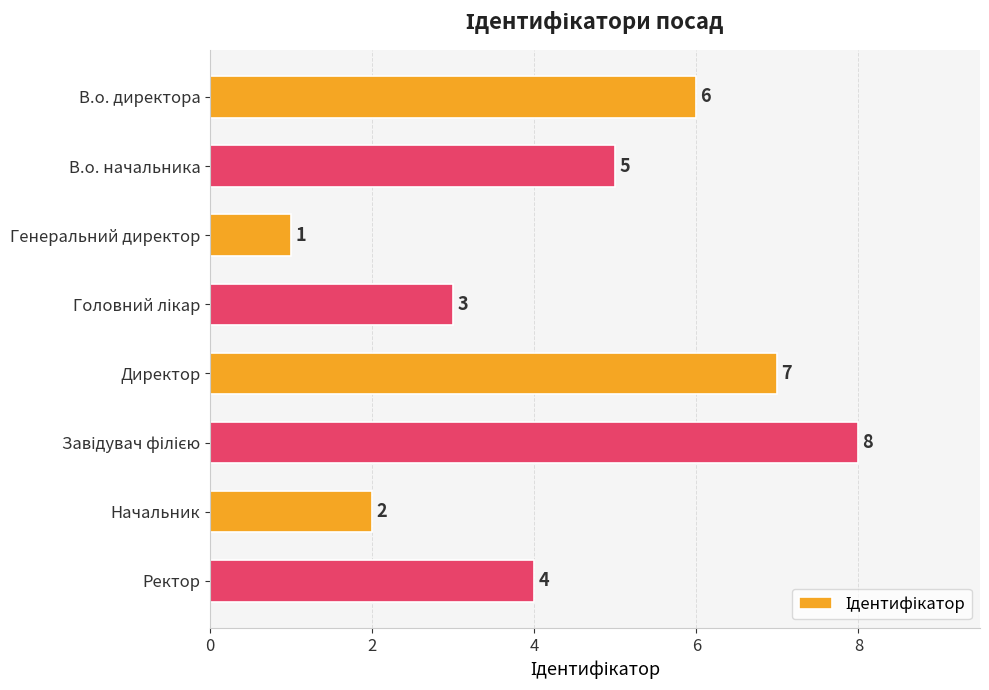

What is the change in value from Генеральний директор to Ректор?

+3